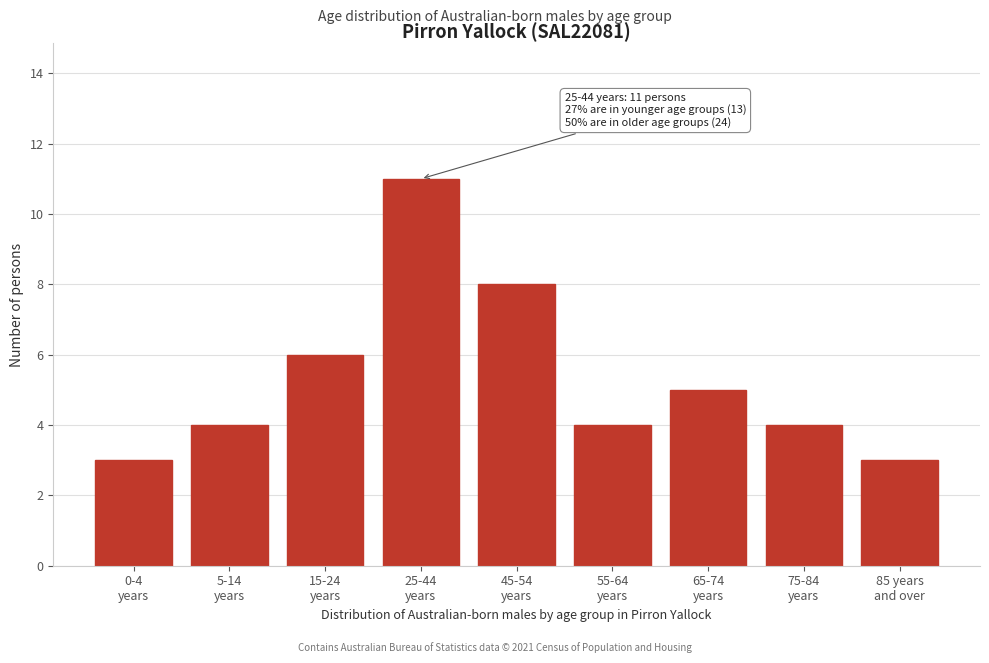

Reading left to right, list all the values displayed in this chart.

3	4	6	11	8	4	5	4	3